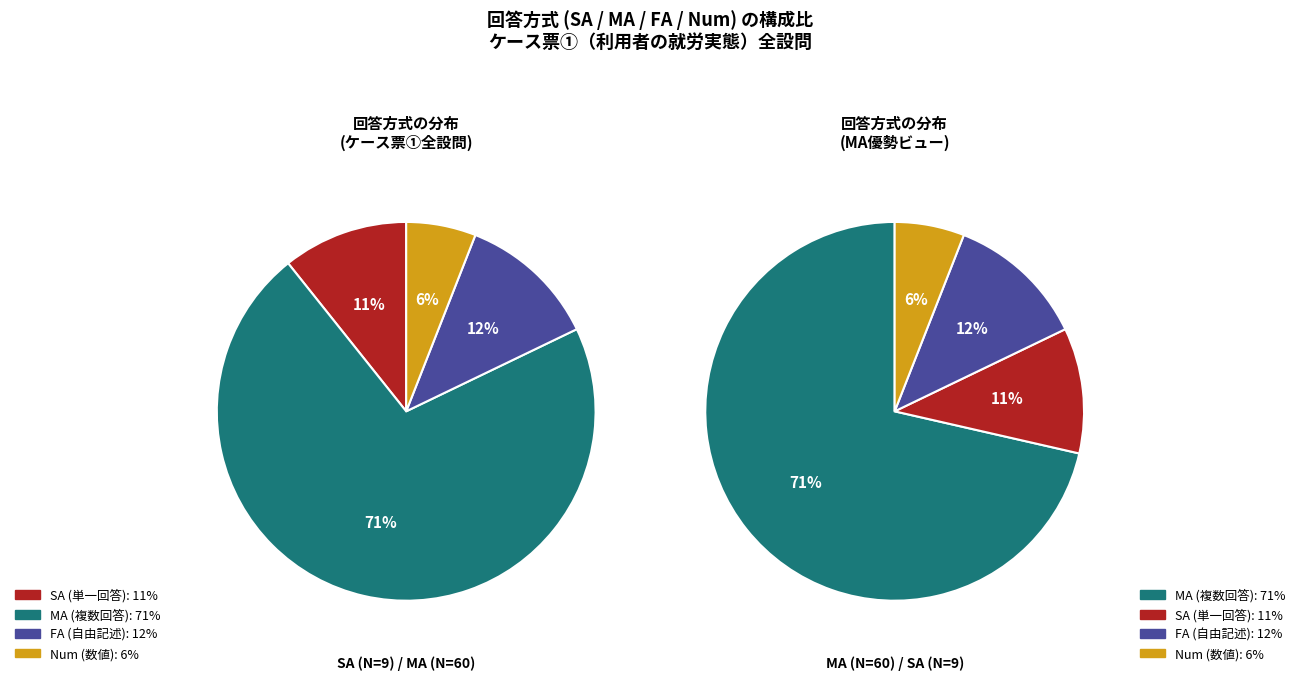

What is the largest slice in the pie chart?

MA